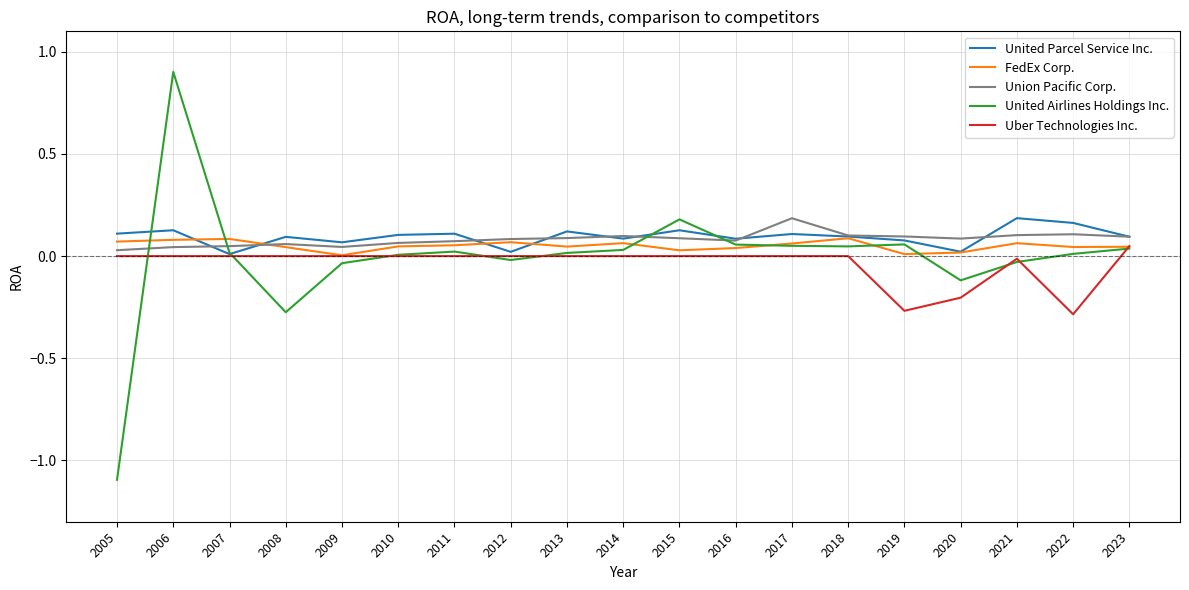

The value of United Parcel Service Inc. at 2005 is 0.2. True or false?

False